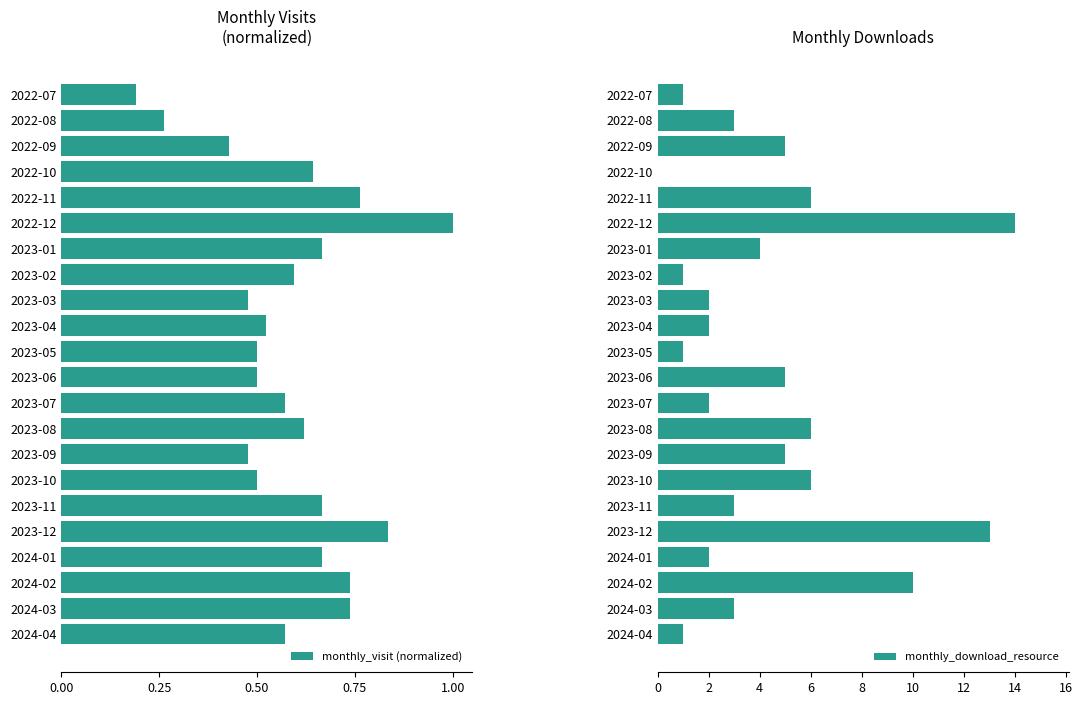

Reading left to right, transcribe all the data shown in this chart.

monthly_visit (normalized): 0.2	0.3	0.4	0.6	0.8	1.0	0.7	0.6	0.5	0.5	0.5	0.5	0.6	0.6	0.5	0.5	0.7	0.8	0.7	0.7	0.7	0.6
monthly_download_resource: 1.0	3.0	5.0	0.0	6.0	14.0	4.0	1.0	2.0	2.0	1.0	5.0	2.0	6.0	5.0	6.0	3.0	13.0	2.0	10.0	3.0	1.0